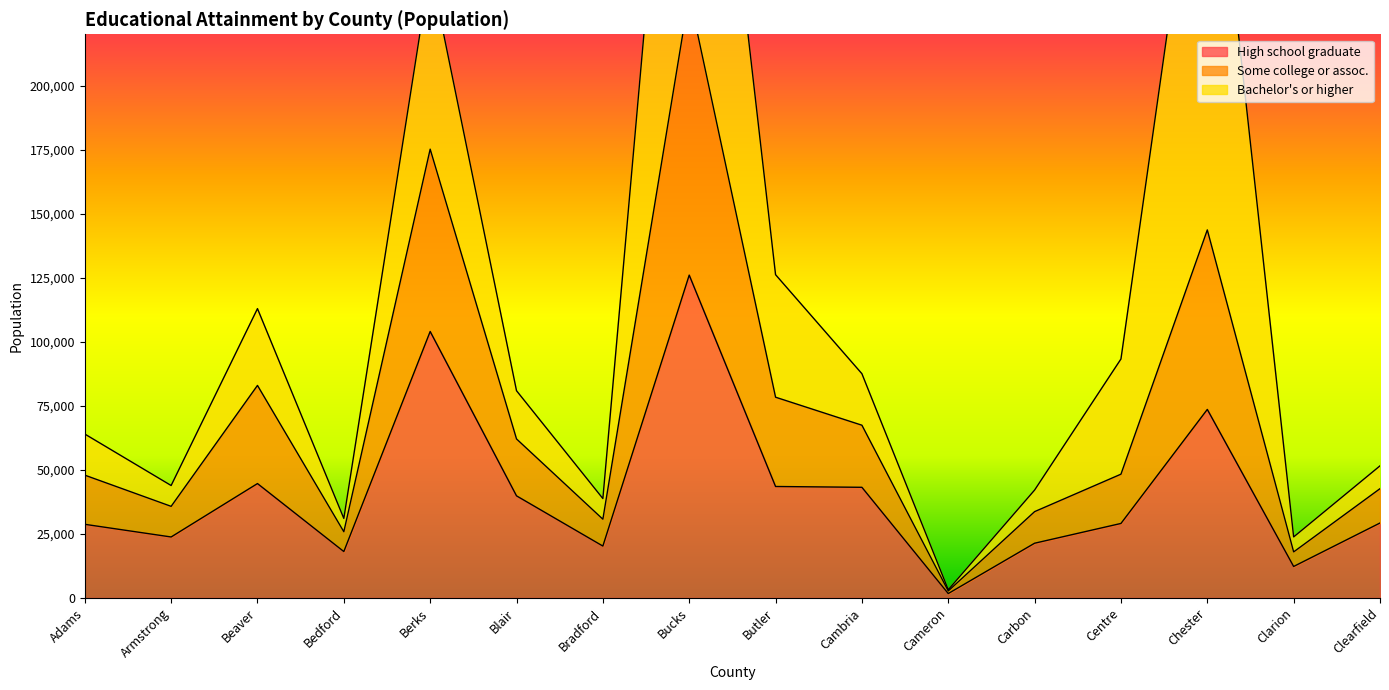

What value does the High school graduate series have at Centre?

29079